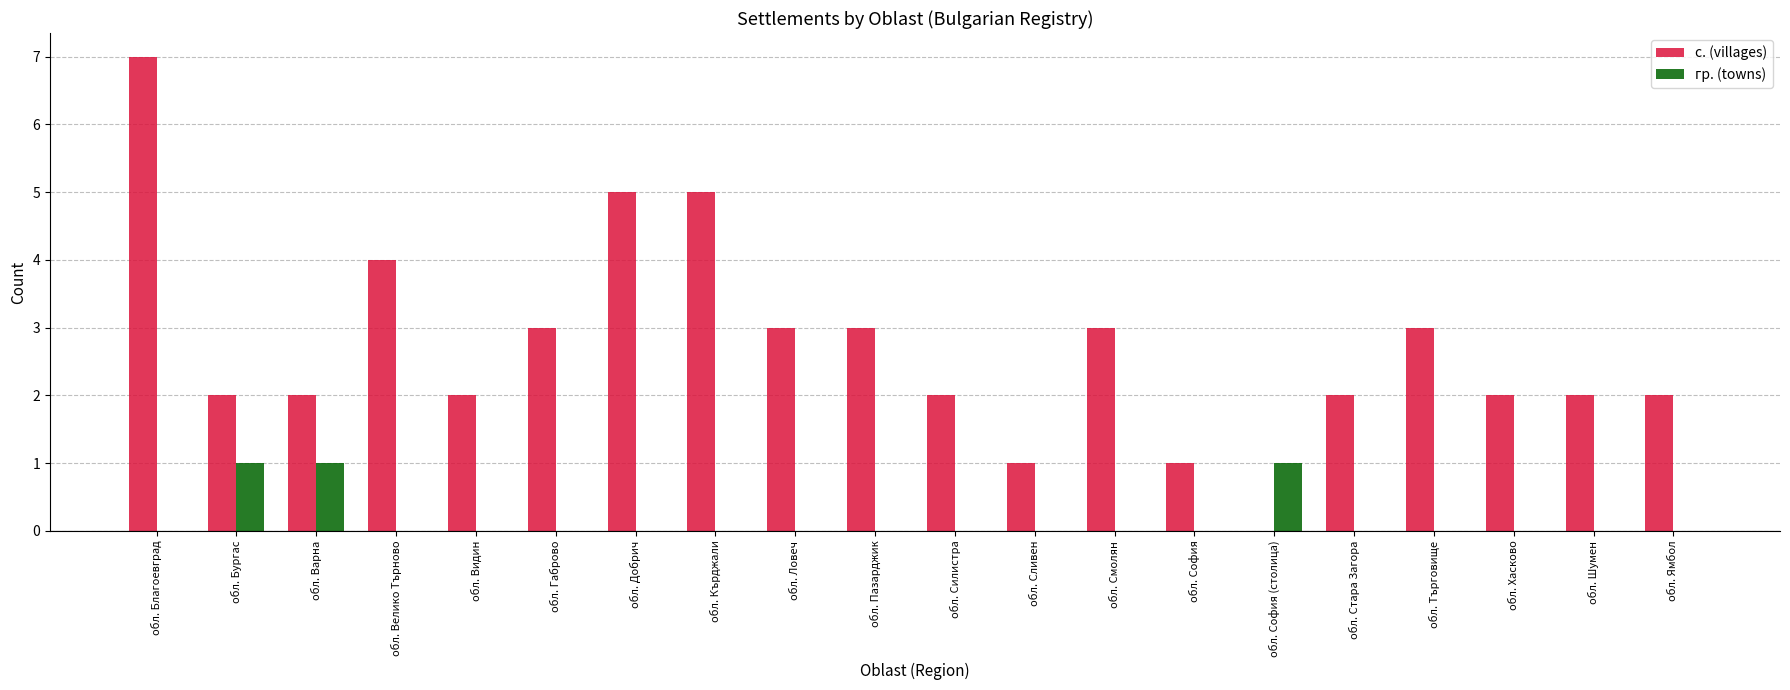

The с. (villages) series shows 3 at обл. Хасково. True or false?

False